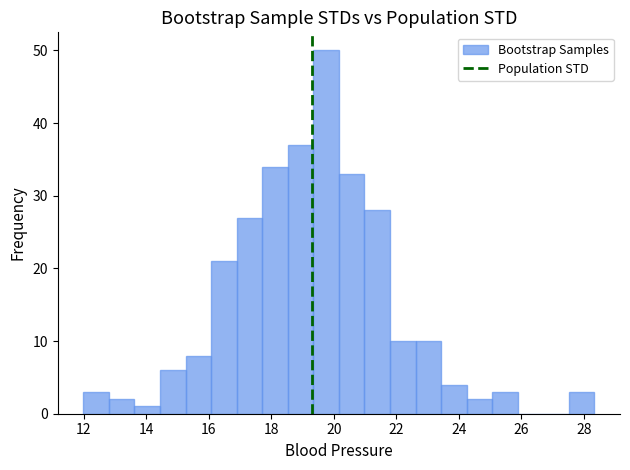

What is the height of the bar covering 12.8 to 13.6 on the x-axis? Neither the bar edges nor the heights are printed on the chart, so give them approximately, as read against the axes.

2